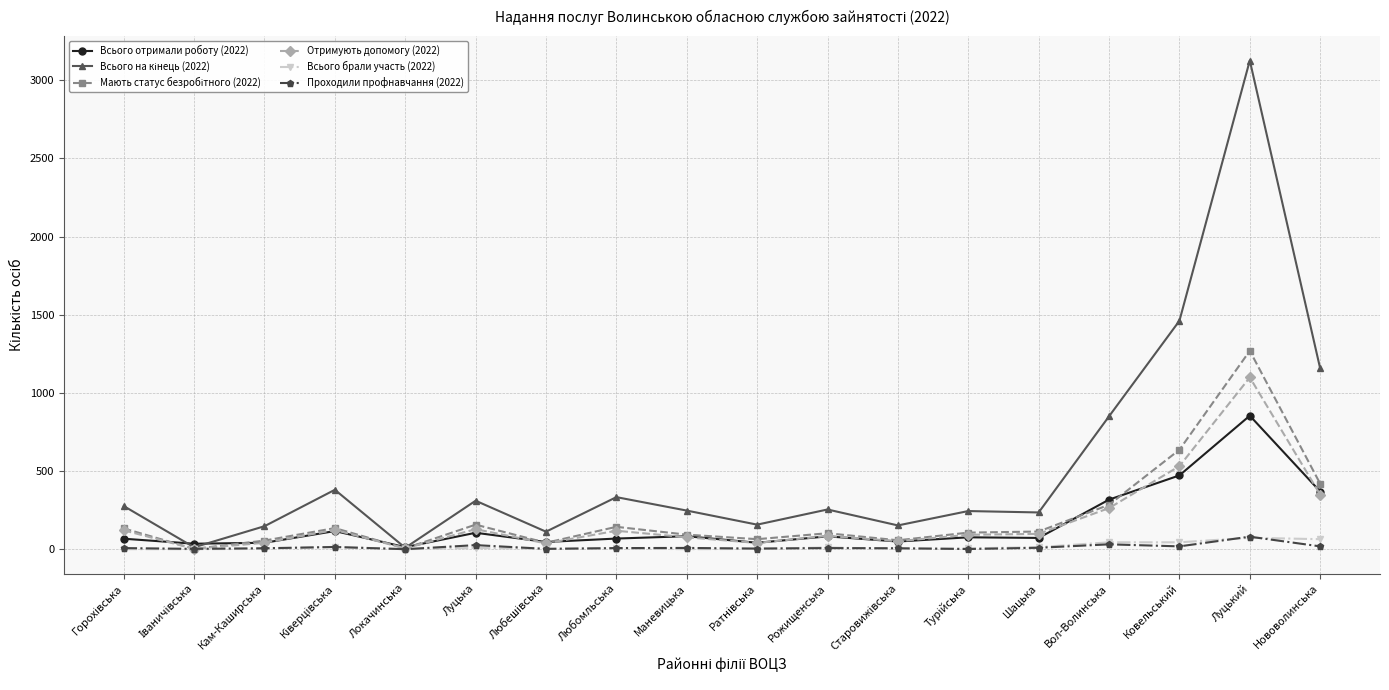

True or false: Всього брали участь (2022) has more than 0 interior local peaks.

True